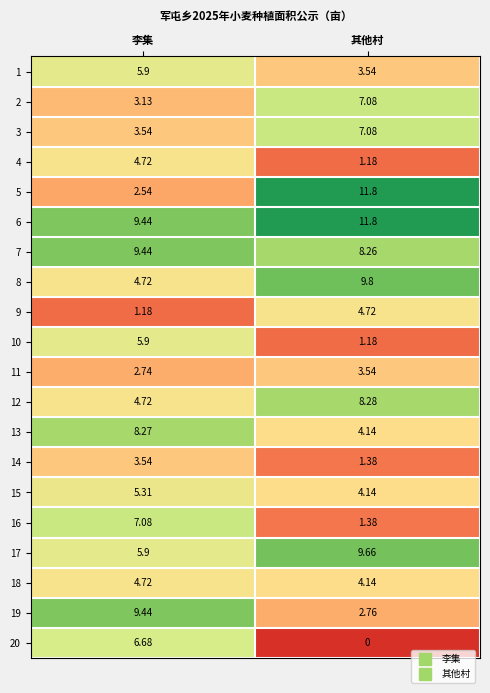

Which series has the widest spread of values?

5